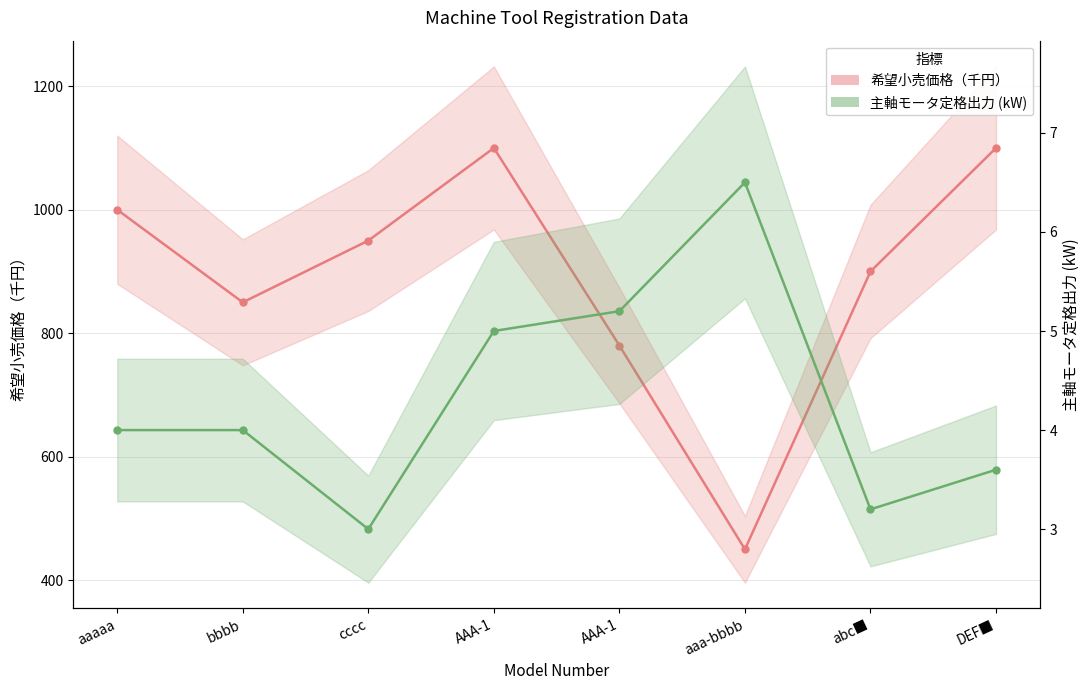

Reading left to right, list all the values displayed in this chart.

希望小売価格（千円）: 1000.0	850.0	950.0	1100.0	780.0	450.0	900.0	1100.0
主軸モータ定格出力 (kW): 4.0	4.0	3.0	5.0	5.2	6.5	3.2	3.6